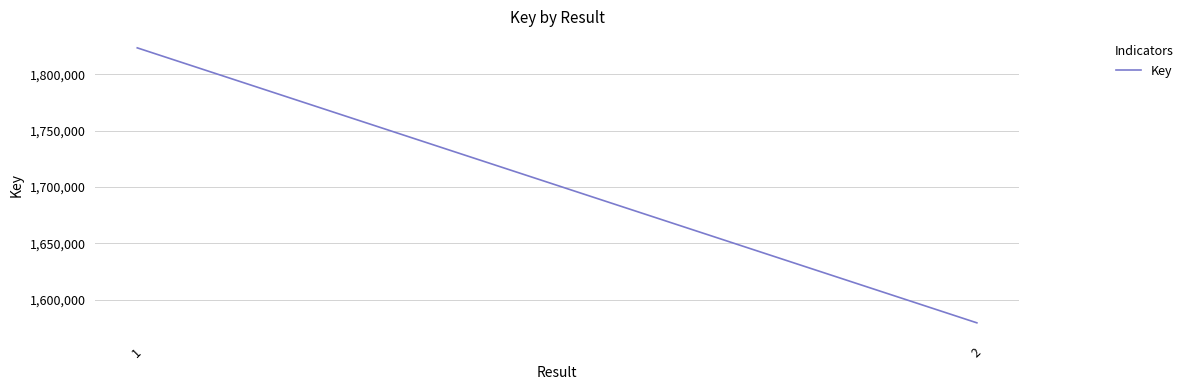

Rank the categories by value from lowest to highest.

2, 1